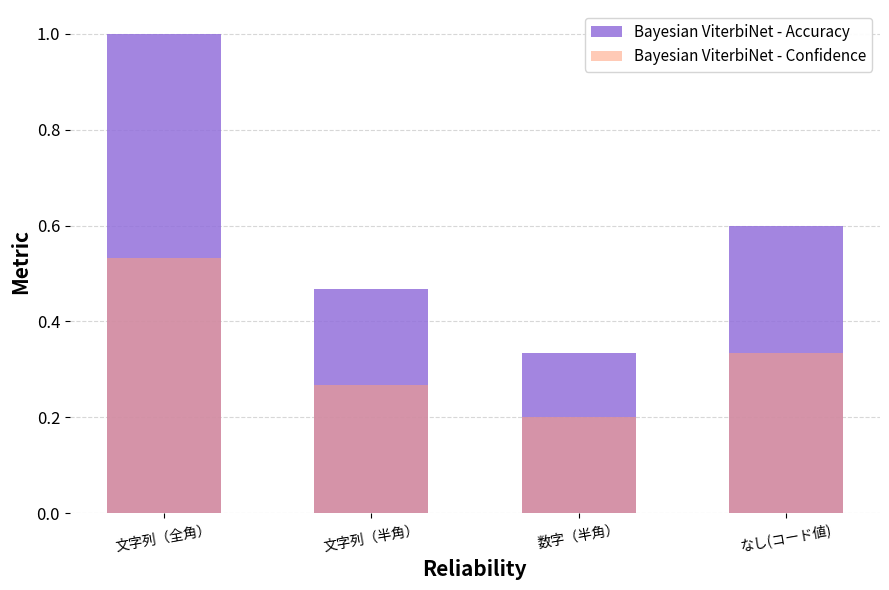

What is the label of the 1st bar from the left?

文字列（全角）